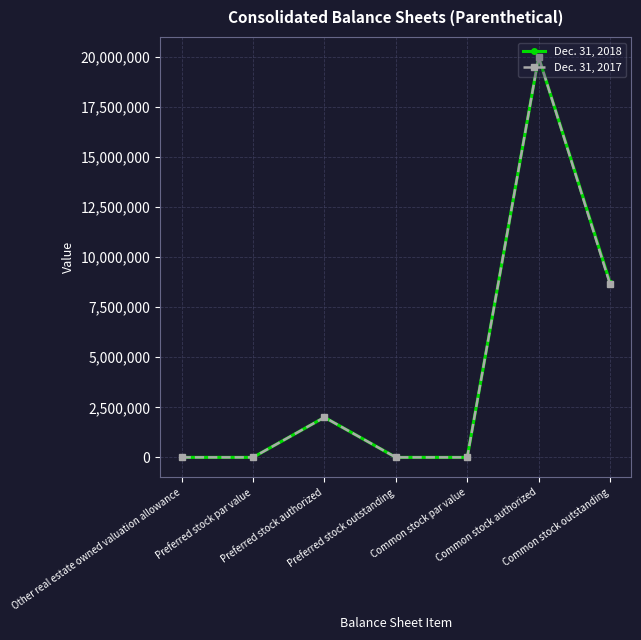

Rank the series by their average value, from lowest to highest.

Dec. 31, 2017, Dec. 31, 2018